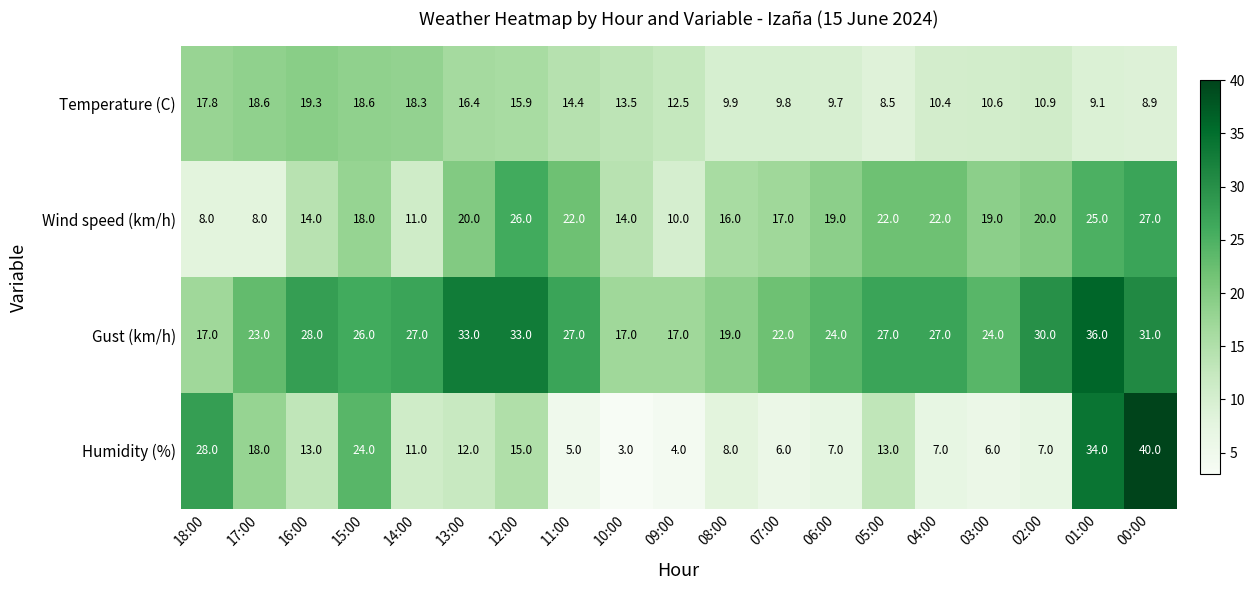

True or false: Humidity (%) has a value of 2.8 at 07:00.

False